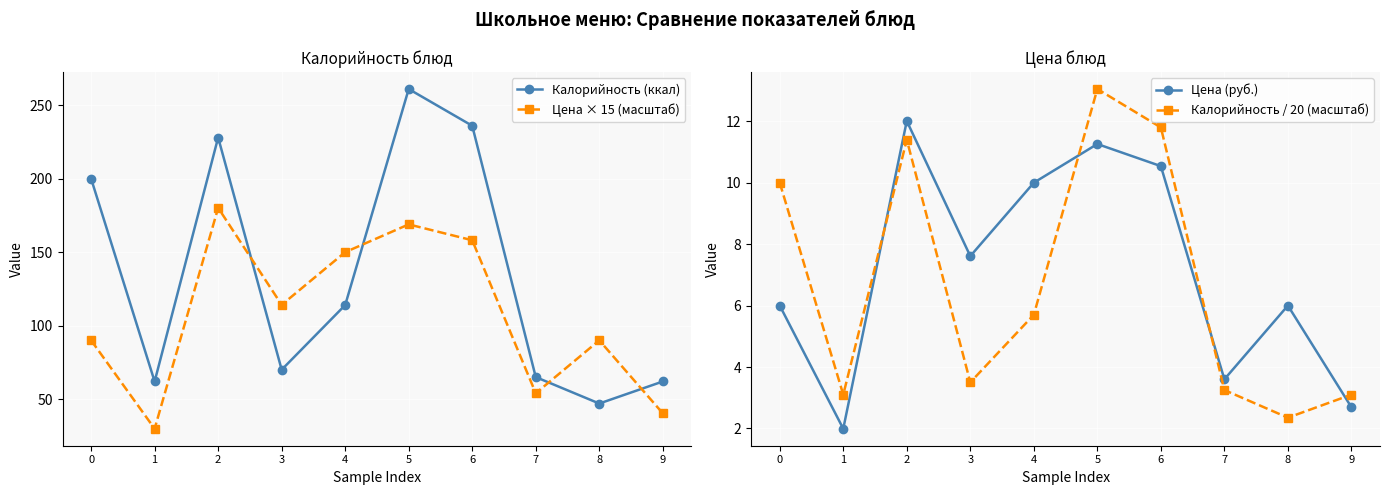

What is the maximum value shown in the chart?

261.0